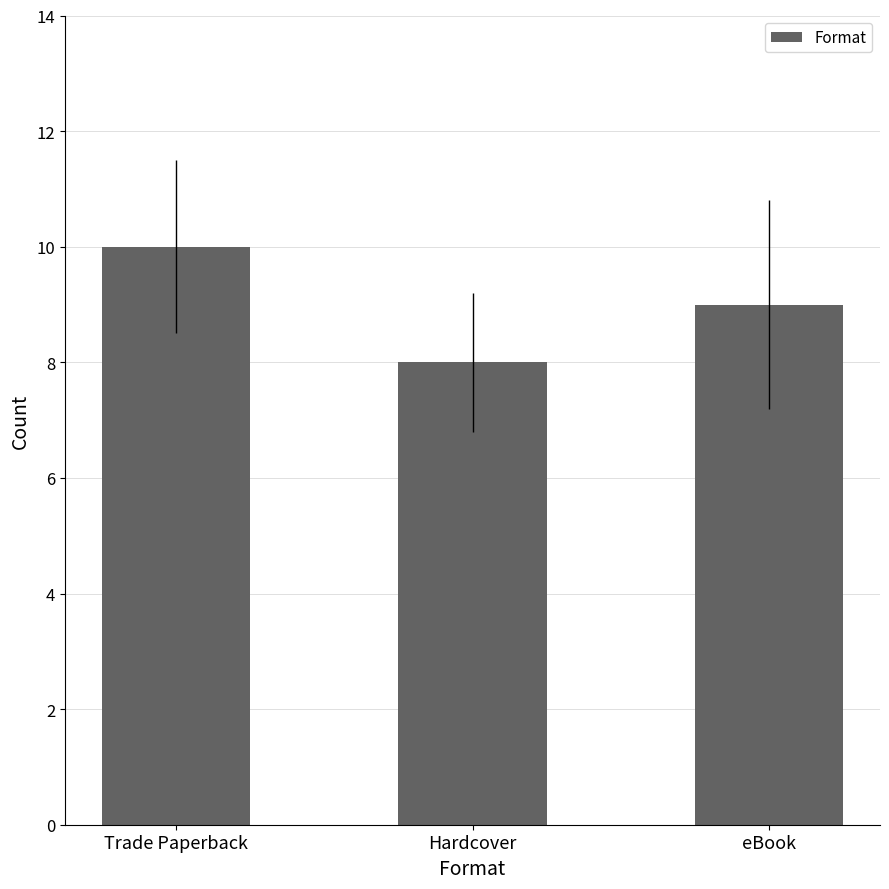

The value at Hardcover is 8. True or false?

True